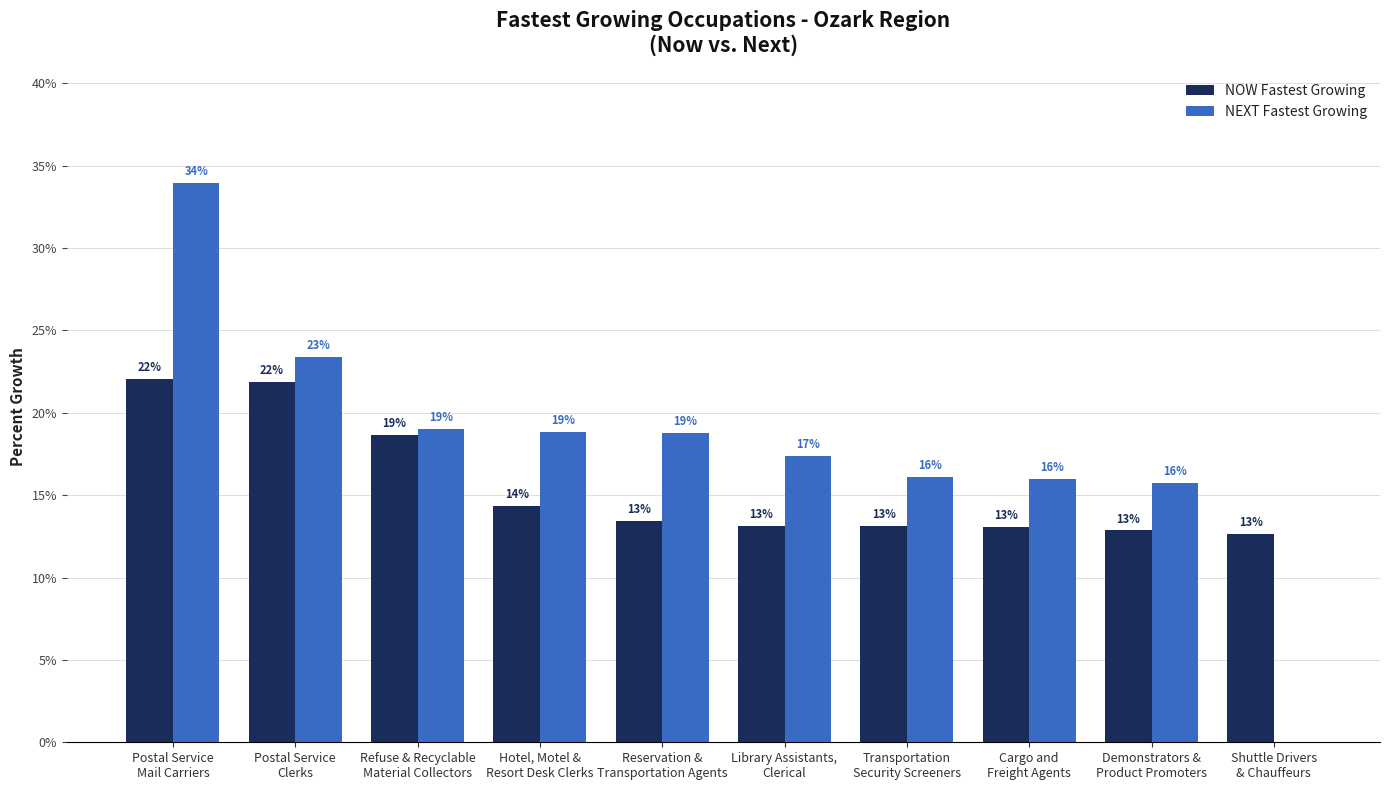

What position from the right is Reservation &
Transportation Agents?

6